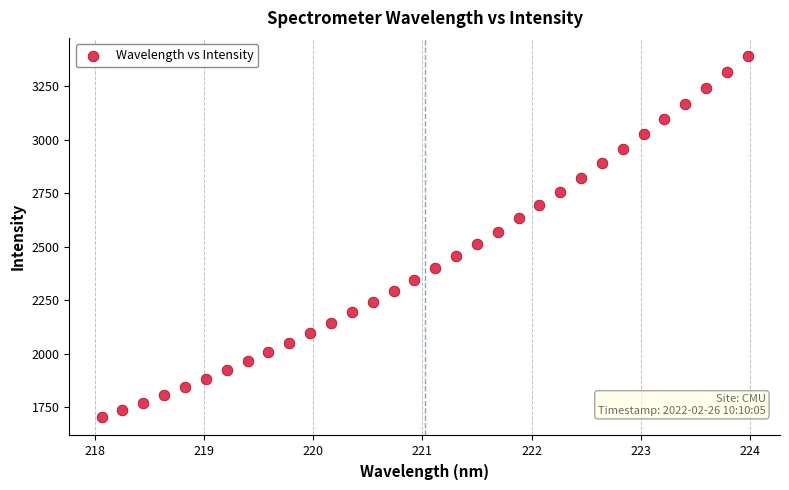

What is the range of Y values (max minus min)?

1688.4